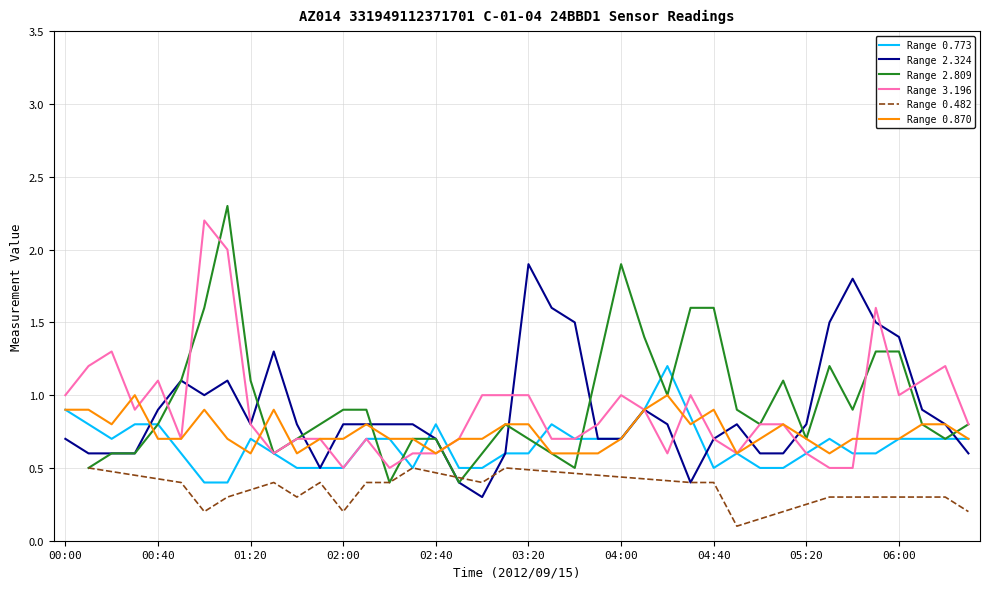

What position from the right is 00:40?

36